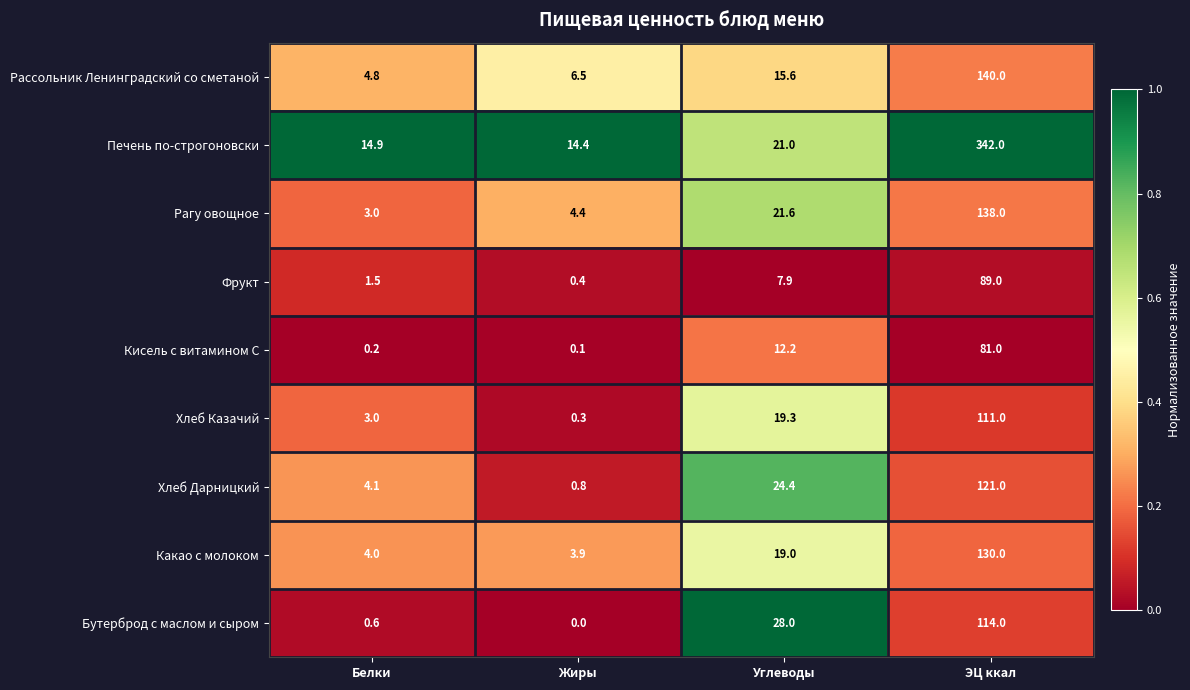

Which series has the largest total across all categories?

Печень по-строгоновски